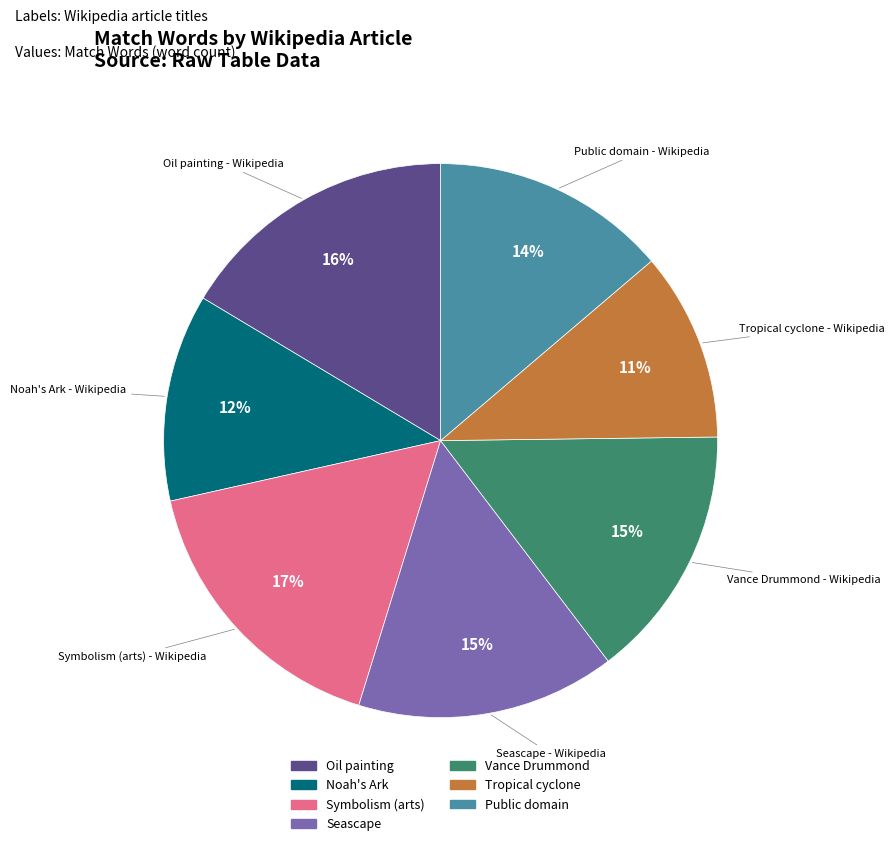

Is there any slice that represents more than half of the pie?

No